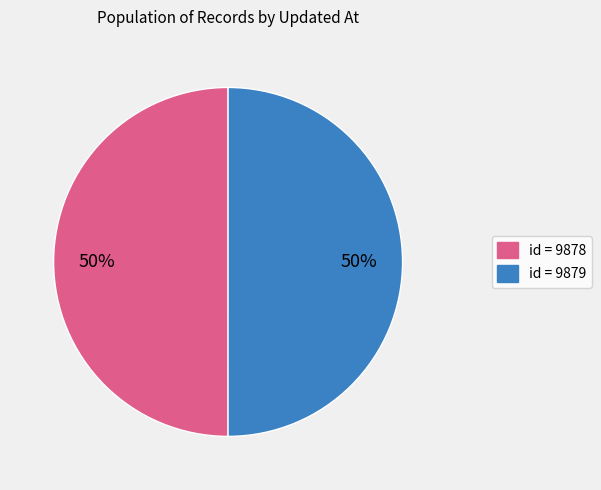

Count the number of slices in the pie.

2